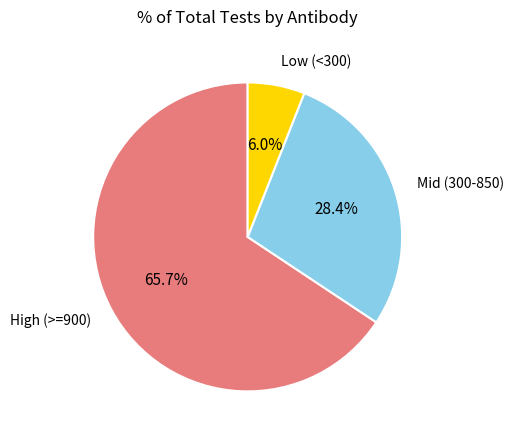

To the nearest percent, what is the average slice percentage?

33%